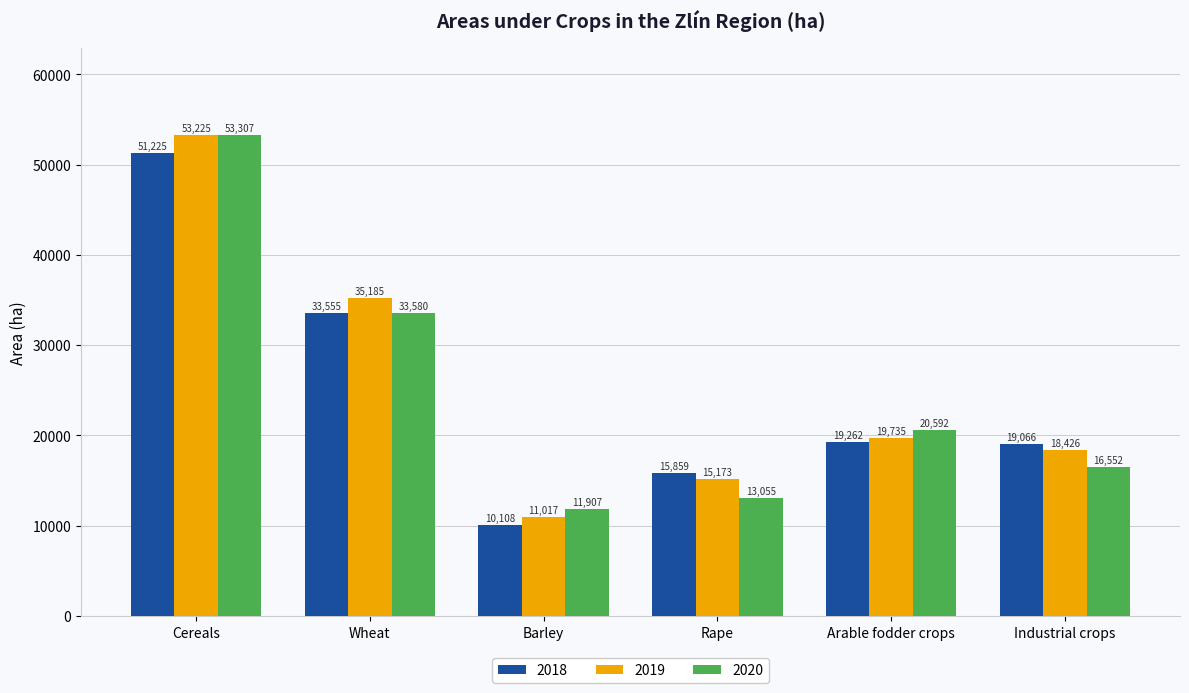

What is the sum of all 2019 values?

152761.4